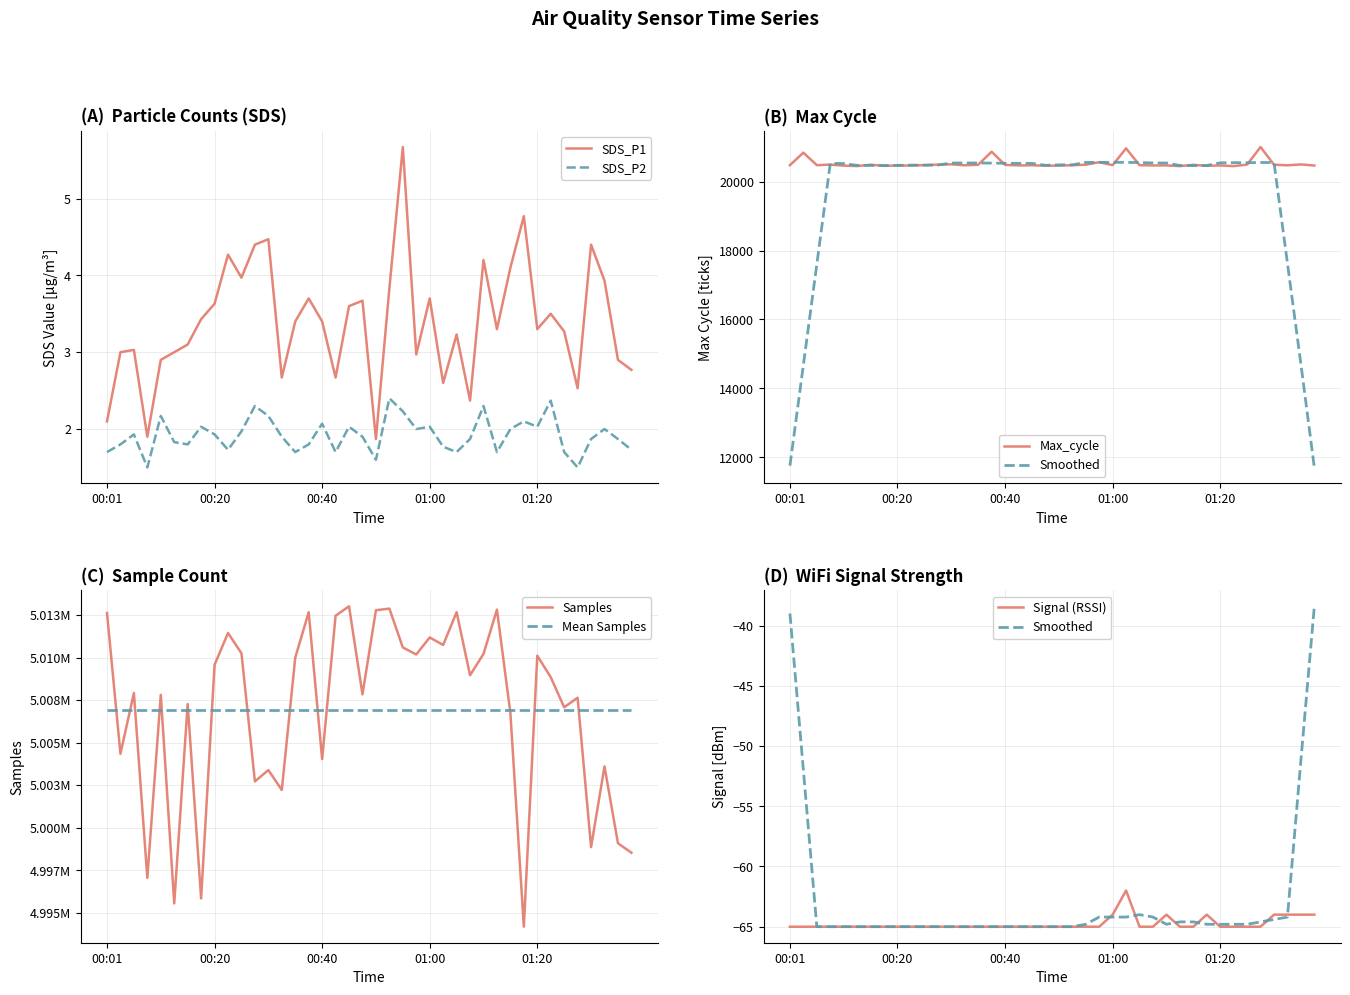

List the labels in order of SDS_P1 value, largest first.

00:55, 01:17, 00:30, 00:28, 01:30, 00:23, 01:10, 01:15, 00:25, 01:32, 00:52, 00:38, 01:00, 00:47, 00:20, 00:45, 01:22, 00:18, 00:35, 00:40, 01:12, 01:20, 01:25, 01:05, 00:15, 00:06, 00:03, 00:13, 00:58, 00:10, 01:35, 01:37, 00:33, 00:43, 01:02, 01:27, 01:07, 00:01, 00:08, 00:50